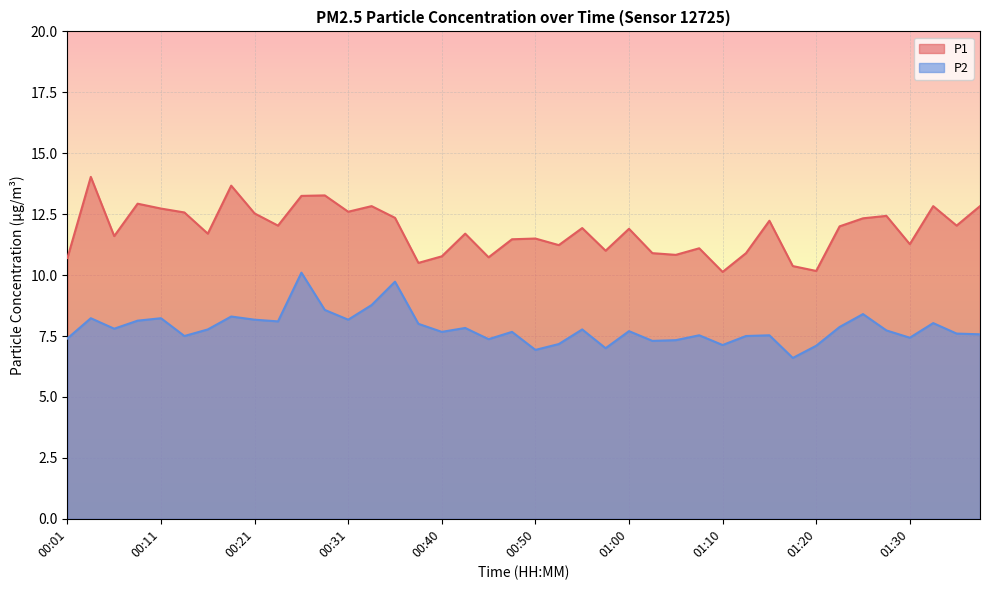

Reading left to right, extract all data points from this chart.

P1: 10.7	14.0	11.6	12.9	12.7	12.6	11.7	13.7	12.5	12.0	13.2	13.3	12.6	12.8	12.3	10.5	10.8	11.7	10.7	11.5	11.5	11.2	11.9	11.0	11.9	10.9	10.8	11.1	10.1	10.9	12.2	10.4	10.2	12.0	12.3	12.4	11.3	12.8	12.0	12.8
P2: 7.4	8.2	7.8	8.1	8.2	7.5	7.8	8.3	8.2	8.1	10.1	8.6	8.2	8.8	9.7	8.0	7.7	7.8	7.4	7.7	6.9	7.2	7.8	7.0	7.7	7.3	7.3	7.5	7.1	7.5	7.5	6.6	7.1	7.9	8.4	7.7	7.4	8.0	7.6	7.6